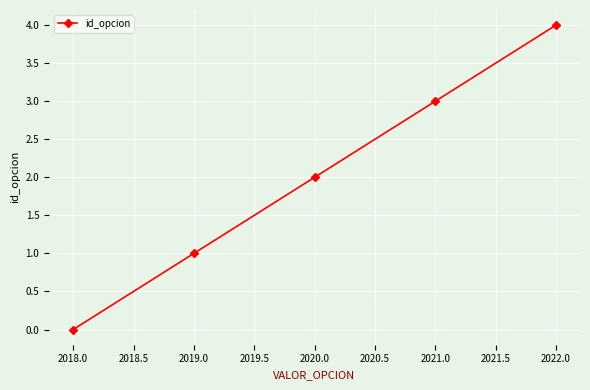

Rank the categories by value from highest to lowest.

2022.0, 2021.0, 2020.0, 2019.0, 2018.0